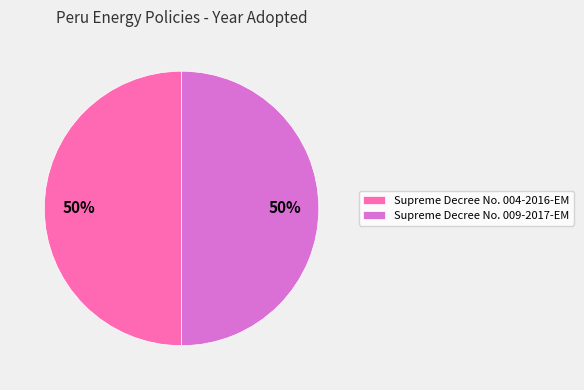

What is the ratio of the value at Supreme Decree No. 004-2016-EM to the value at Supreme Decree No. 009-2017-EM?

1.0